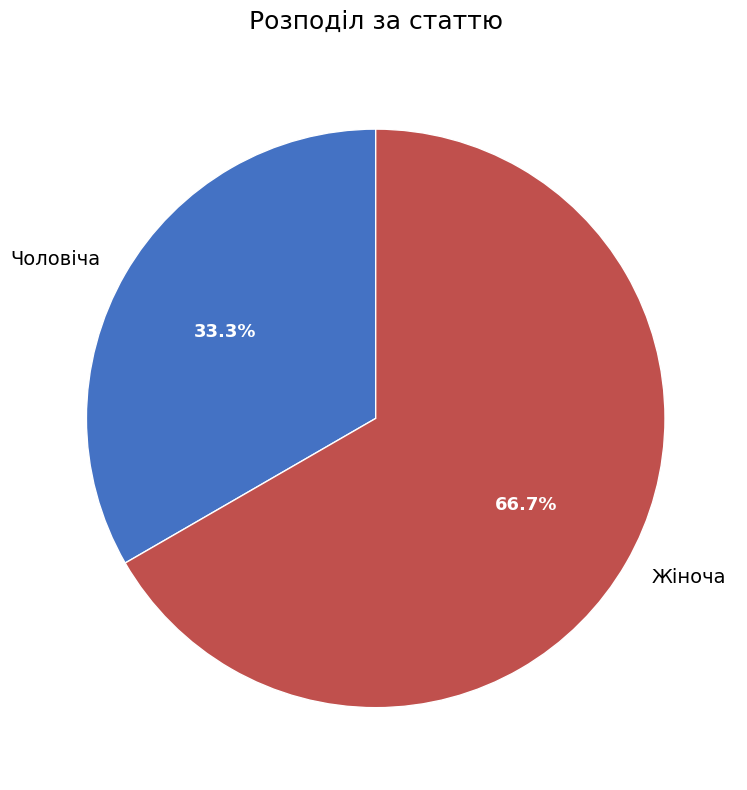

Count the number of slices in the pie.

2